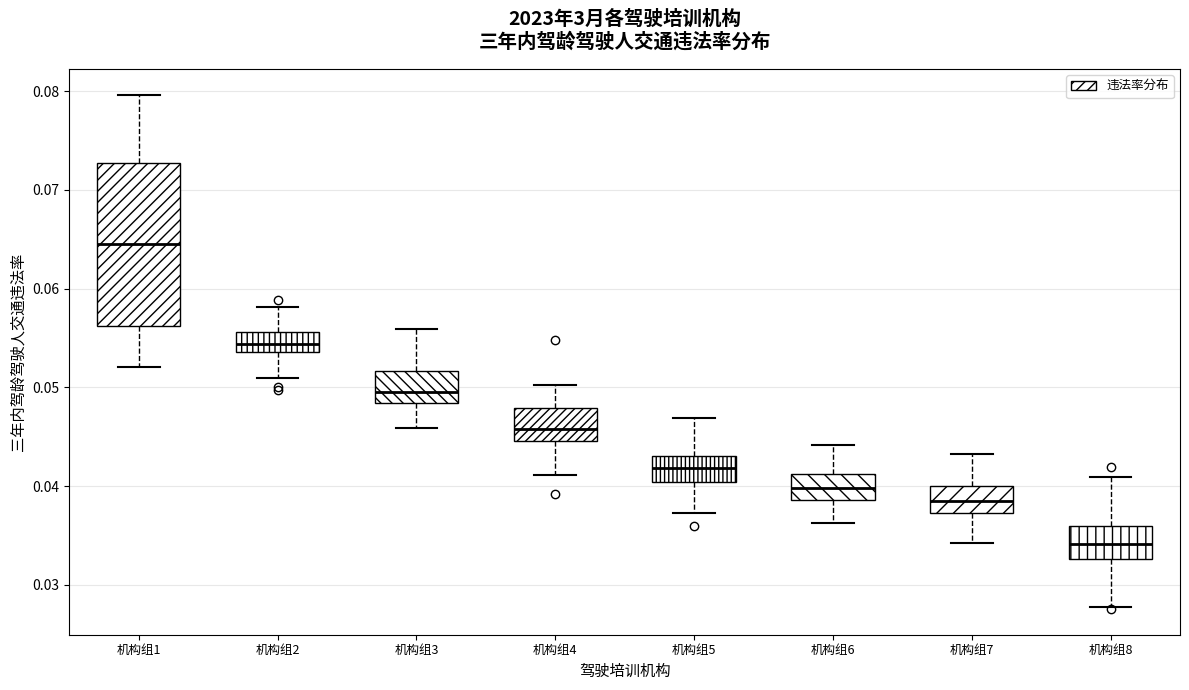

Which box is the tallest, from its lower edge to its upper edge?

机构组1